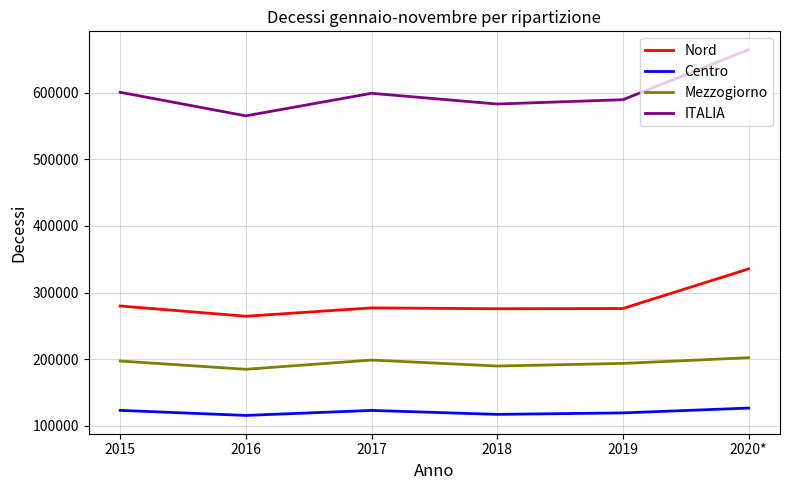

Rank the series by their average value, from lowest to highest.

Centro, Mezzogiorno, Nord, ITALIA